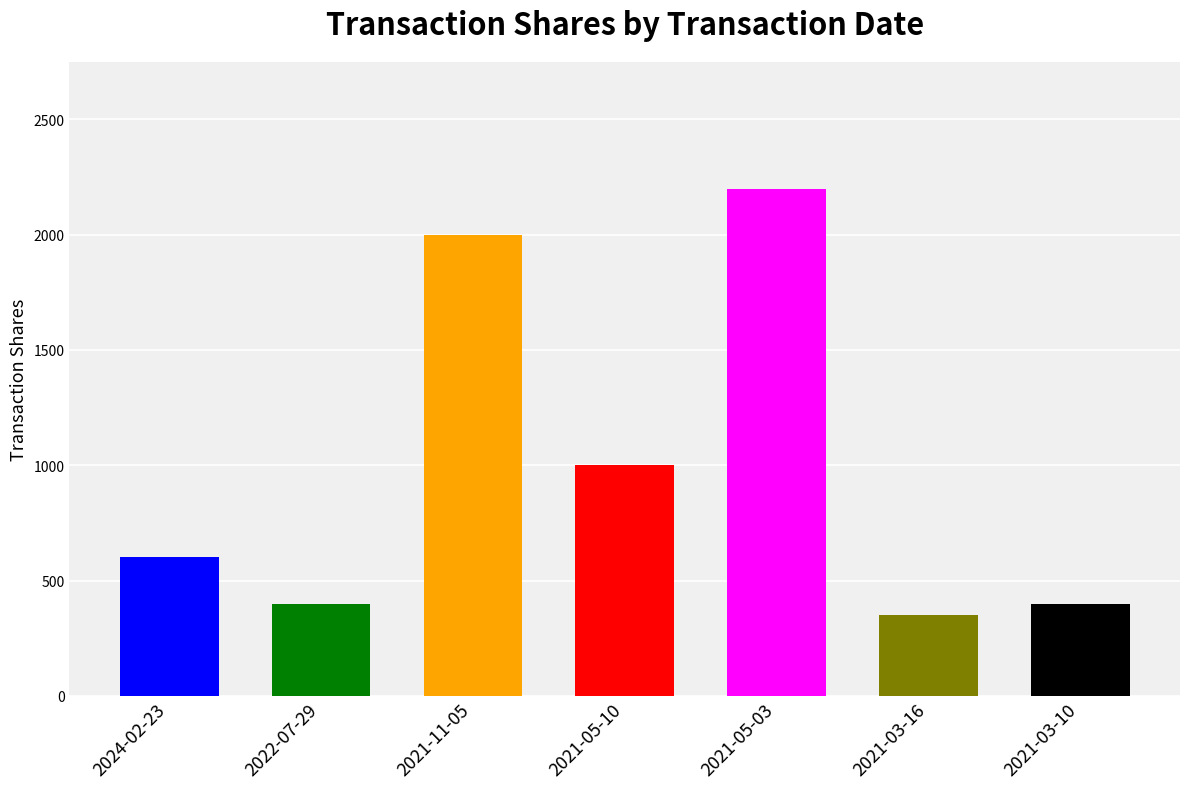

What is the minimum value shown in the chart?

350